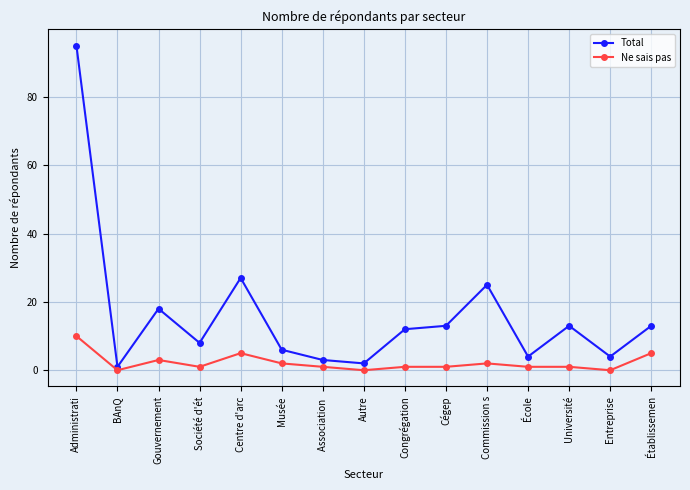

Which series changed the most between Gouvernement and Commission s?

Total